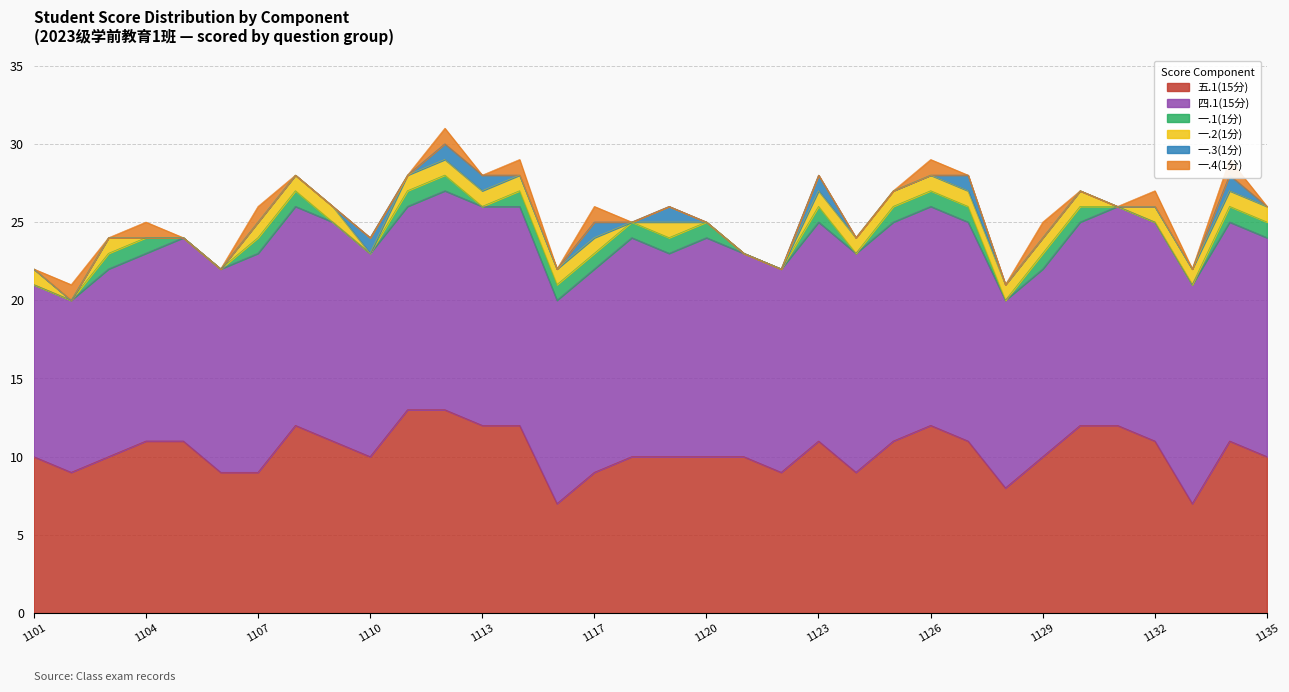

How many data points in 一.2(1分) are less than 1?

10